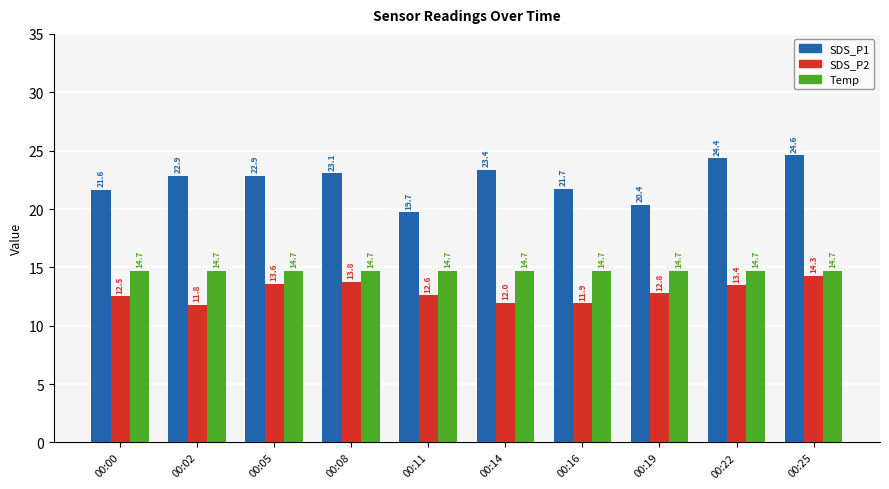

At which category does the chart reach its minimum across all series?

00:02